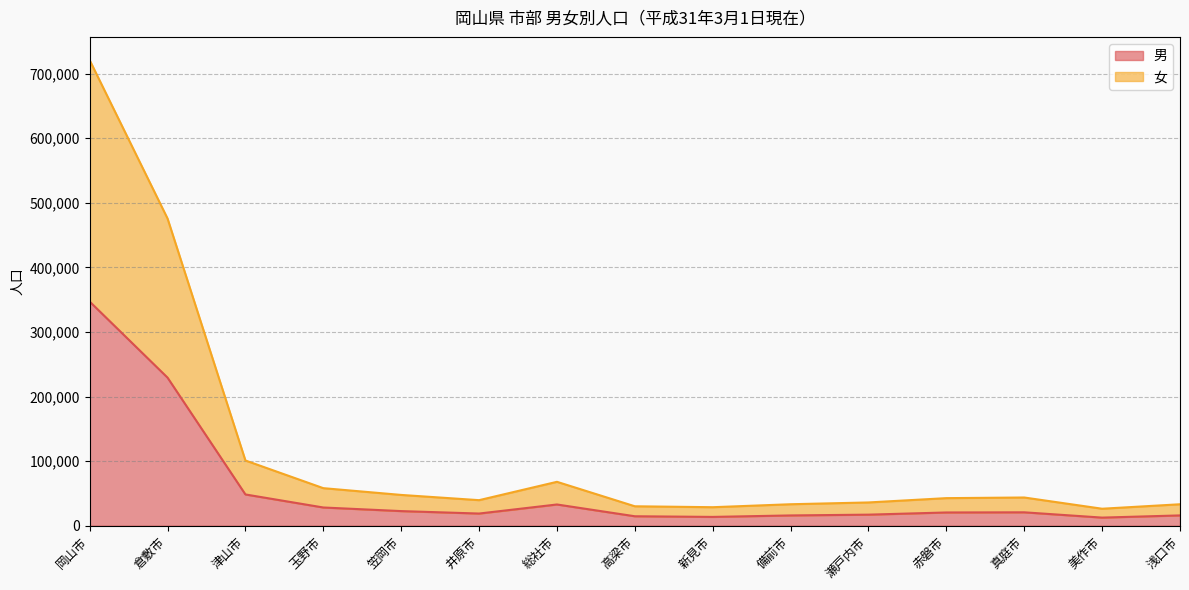

The 女 series shows 55867 at 備前市. True or false?

False